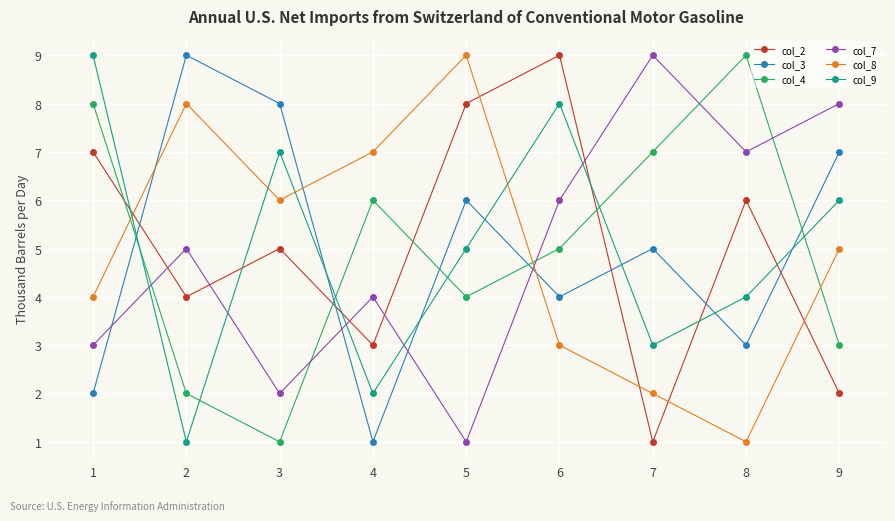

Does the chart have visible grid lines?

Yes